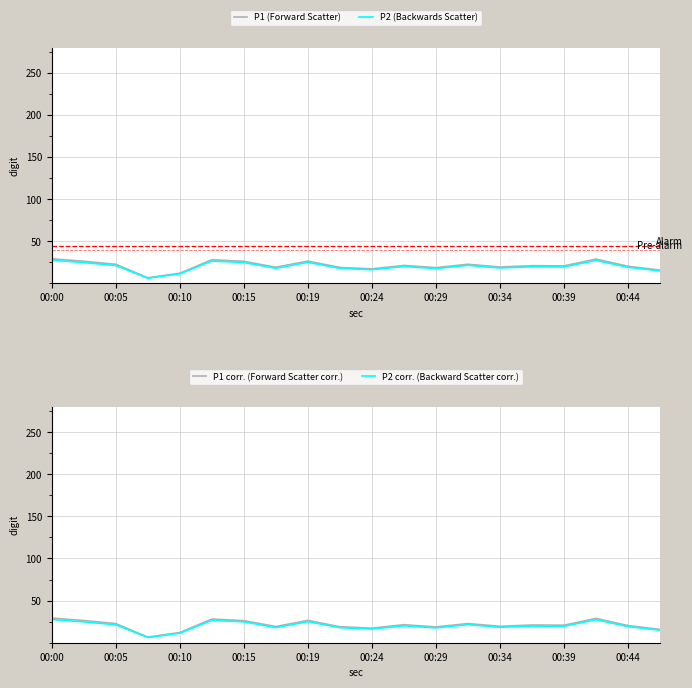

Where does the P1 (Forward Scatter) series first go above 21?

00:00